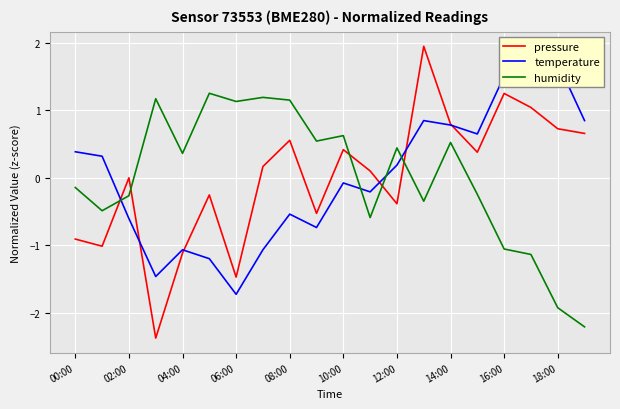

How many intersections are there between temperature and humidity?

4